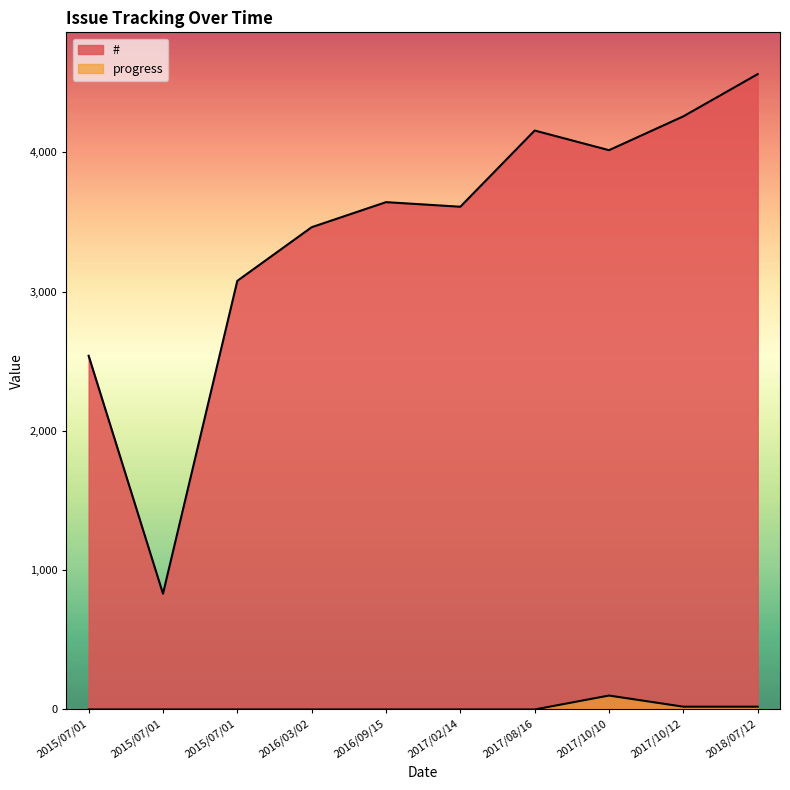

What is the maximum value for #?

4561